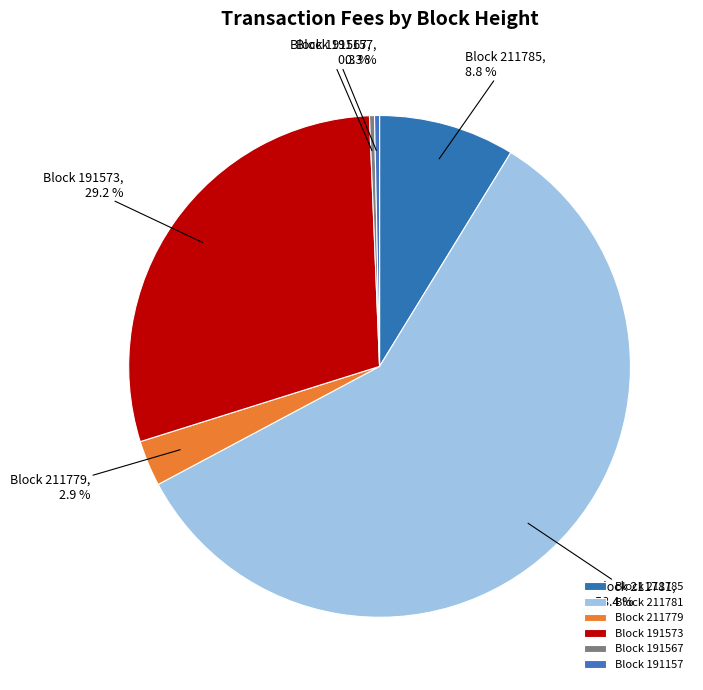

What is the majority slice?

Block 211781